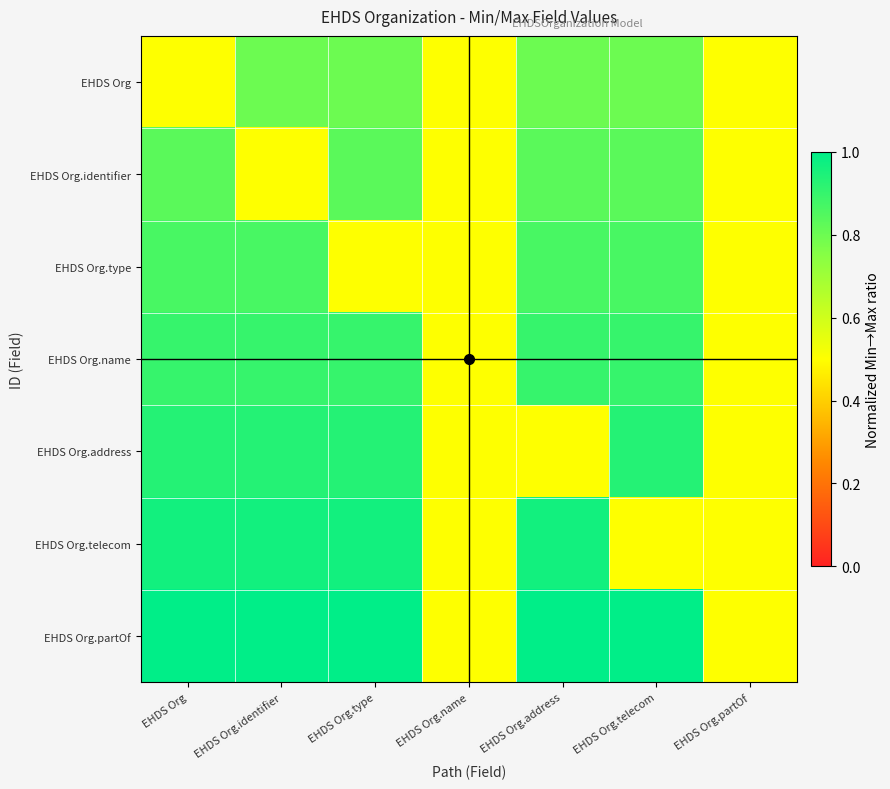

Which label corresponds to the largest value in the chart?

EHDS Org